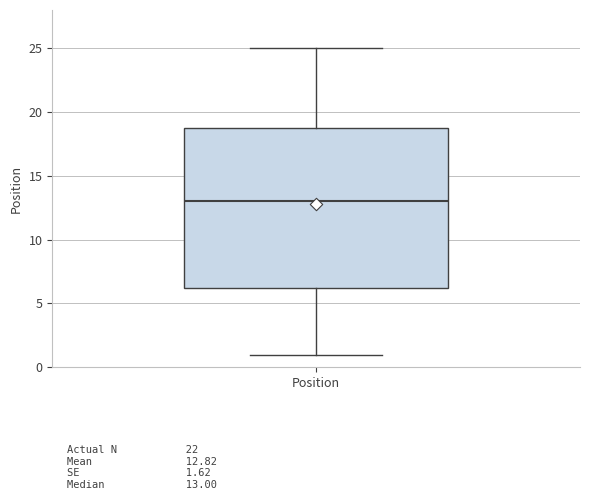

Read this box plot against the y-axis: the position of the median line, the range covered by the box, and the ends of both whiskers. The values are not printed on the chart, so give them approximately, as read against the axis.

median 13.0, box 6.5 to 19.0, whiskers 1.0 to 25.0